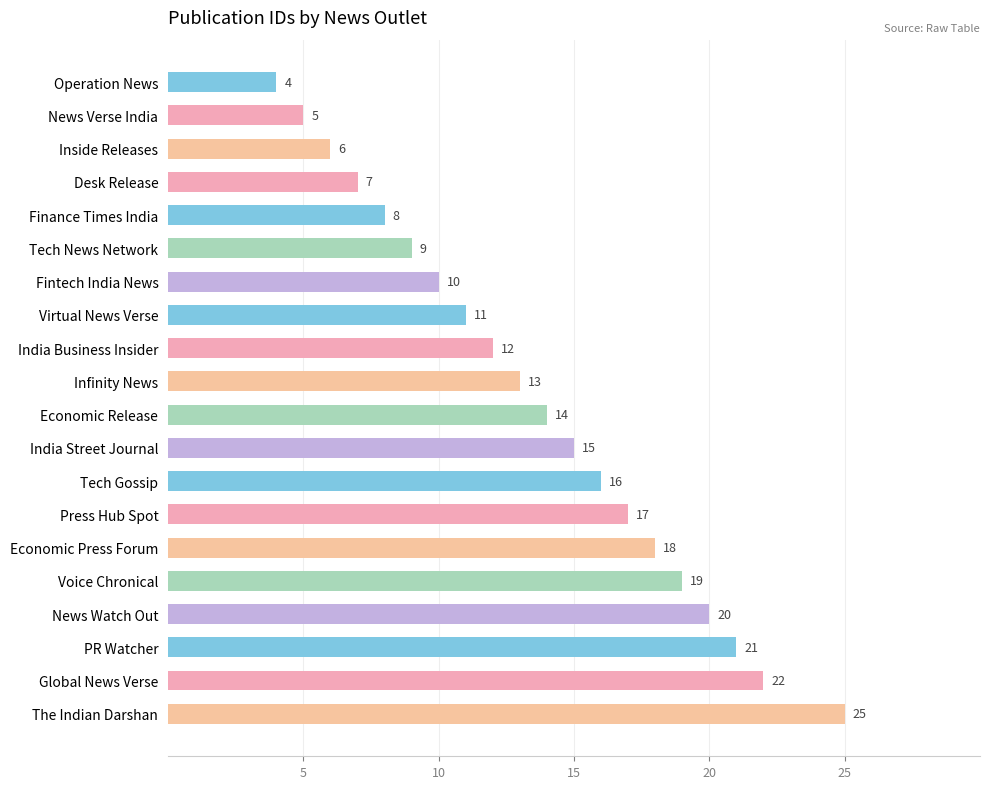

Where is the data nearest to the value 14?

Economic Release